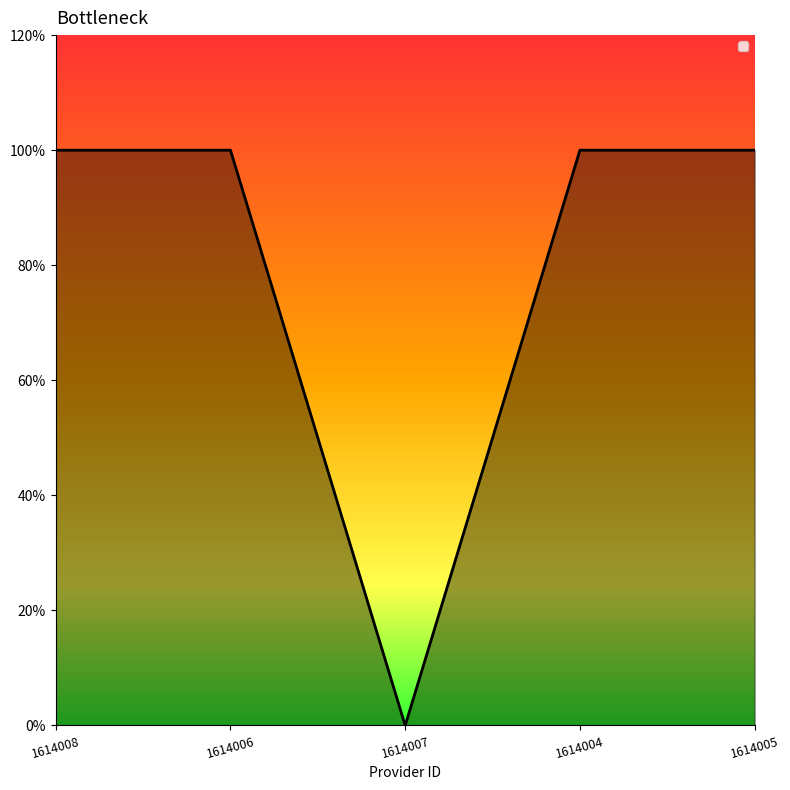

What is the ratio of the value at 1614006 to the value at 1614005?

1.0